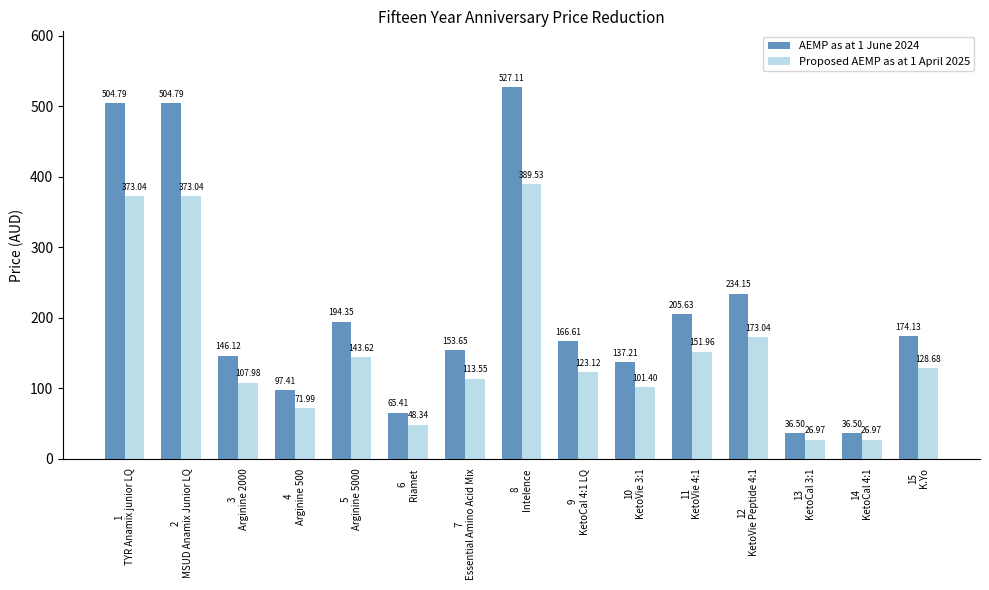

What is the total value across all series at 2
MSUD Anamix Junior LQ?

877.8